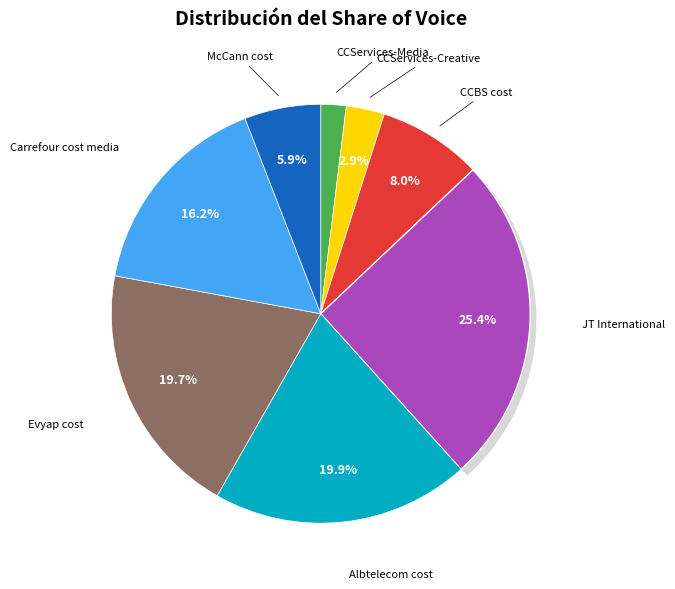

To the nearest percent, what is the combined percentage of Albtelecom cost and CCServices-Creative?

23%